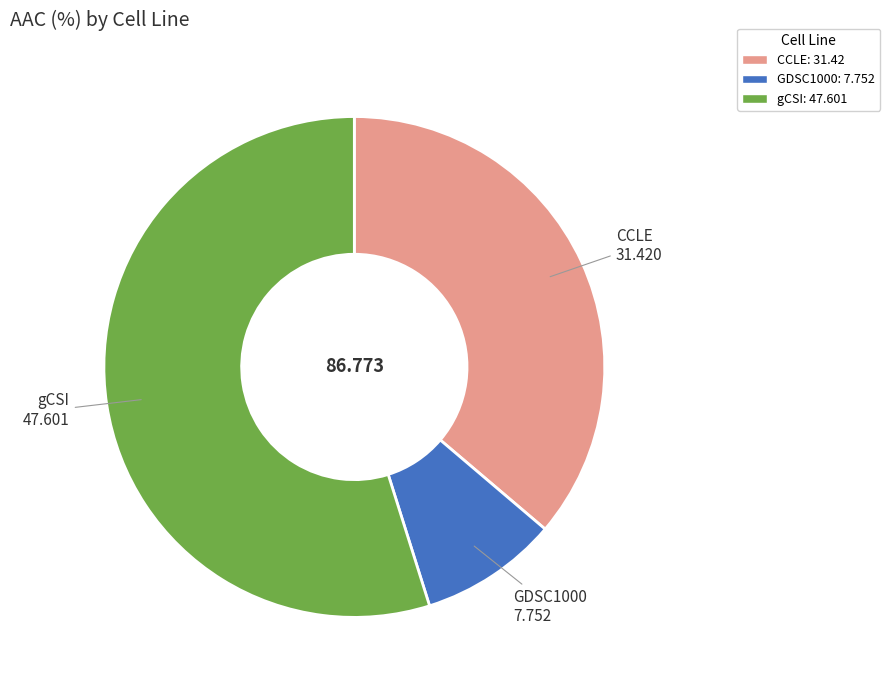

True or false: CCLE accounts for 36% of the total.

True